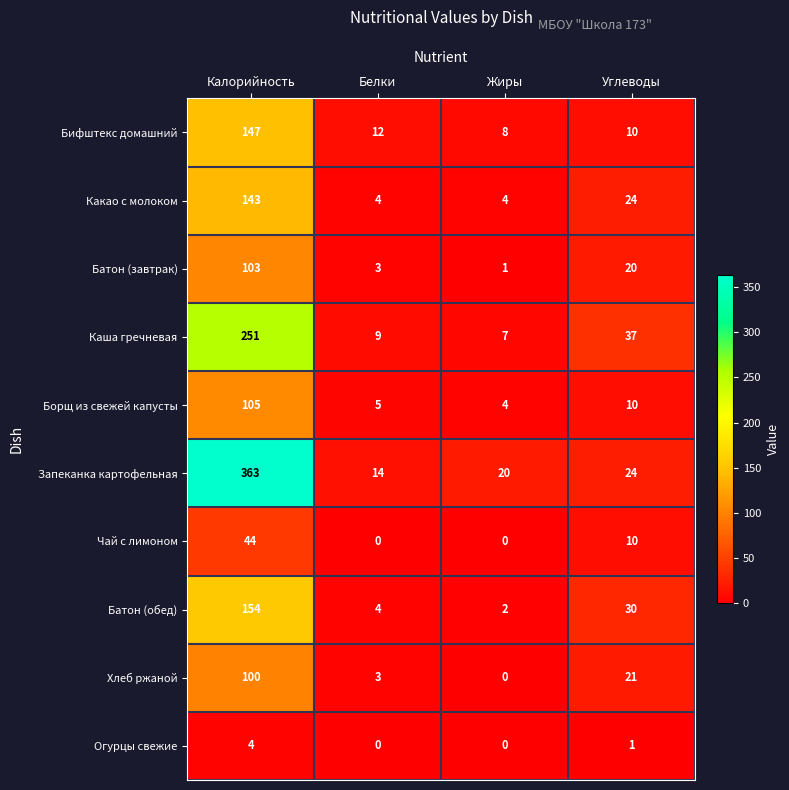

True or false: Каша гречневая has a value of 367 at Калорийность.

False